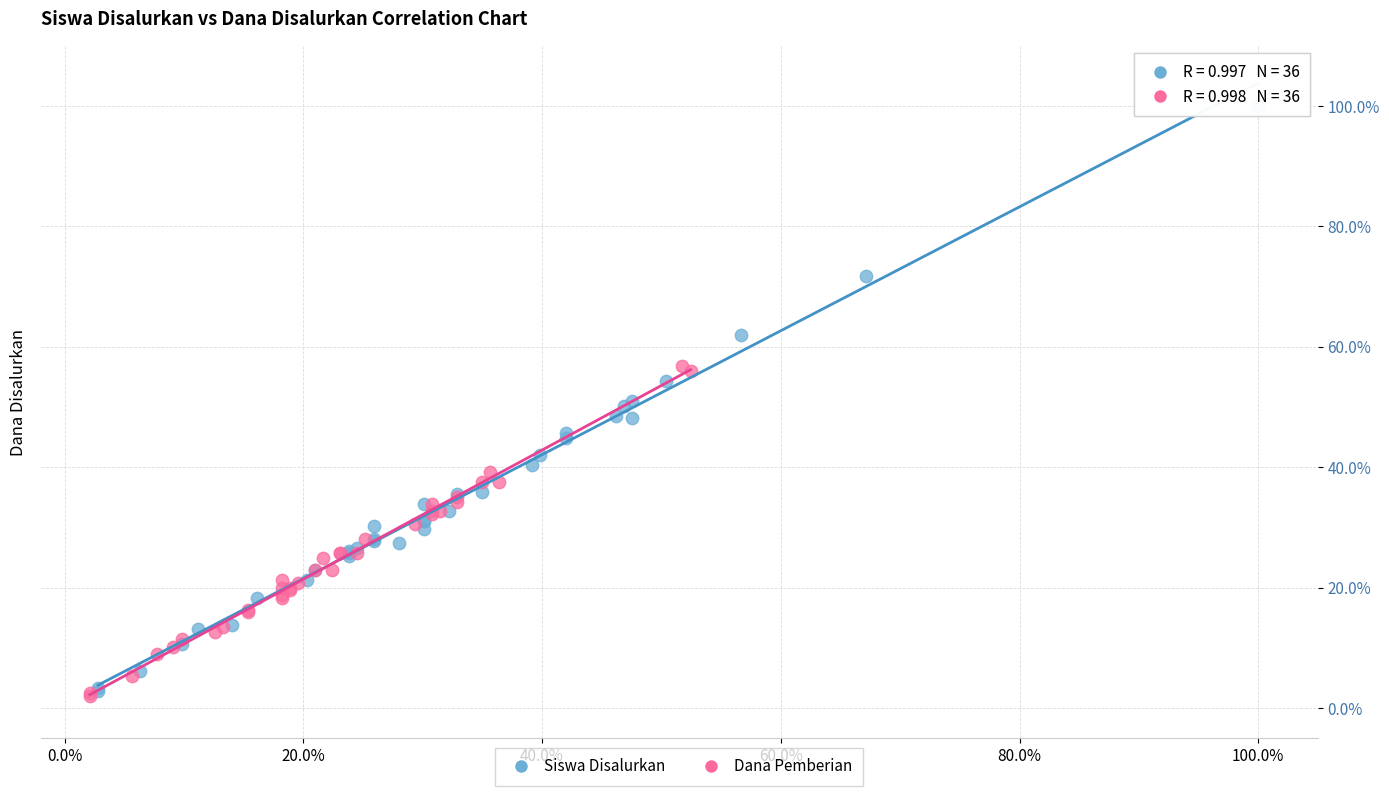

Which series contains the highest Y value?

Siswa Disalurkan